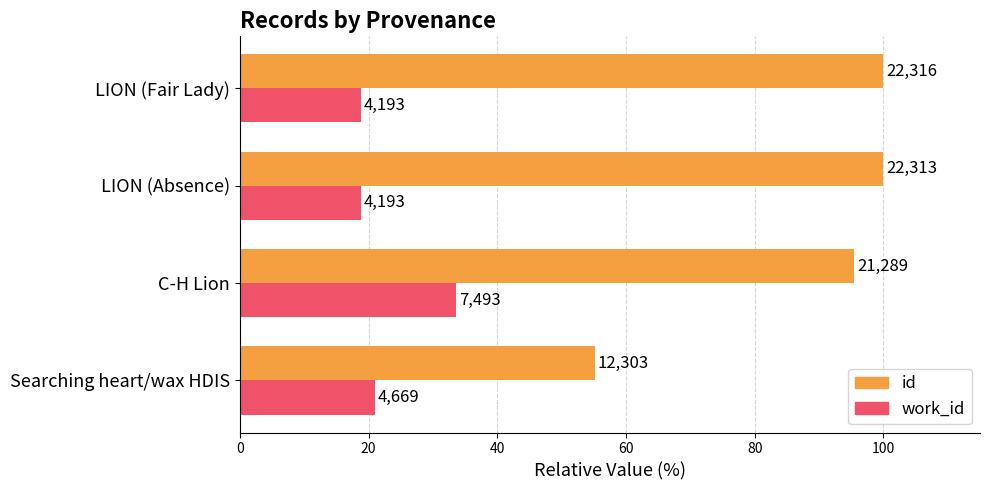

Reading left to right, extract all data points from this chart.

id: 55.1	95.4	100.0	100.0
work_id: 20.9	33.6	18.8	18.8